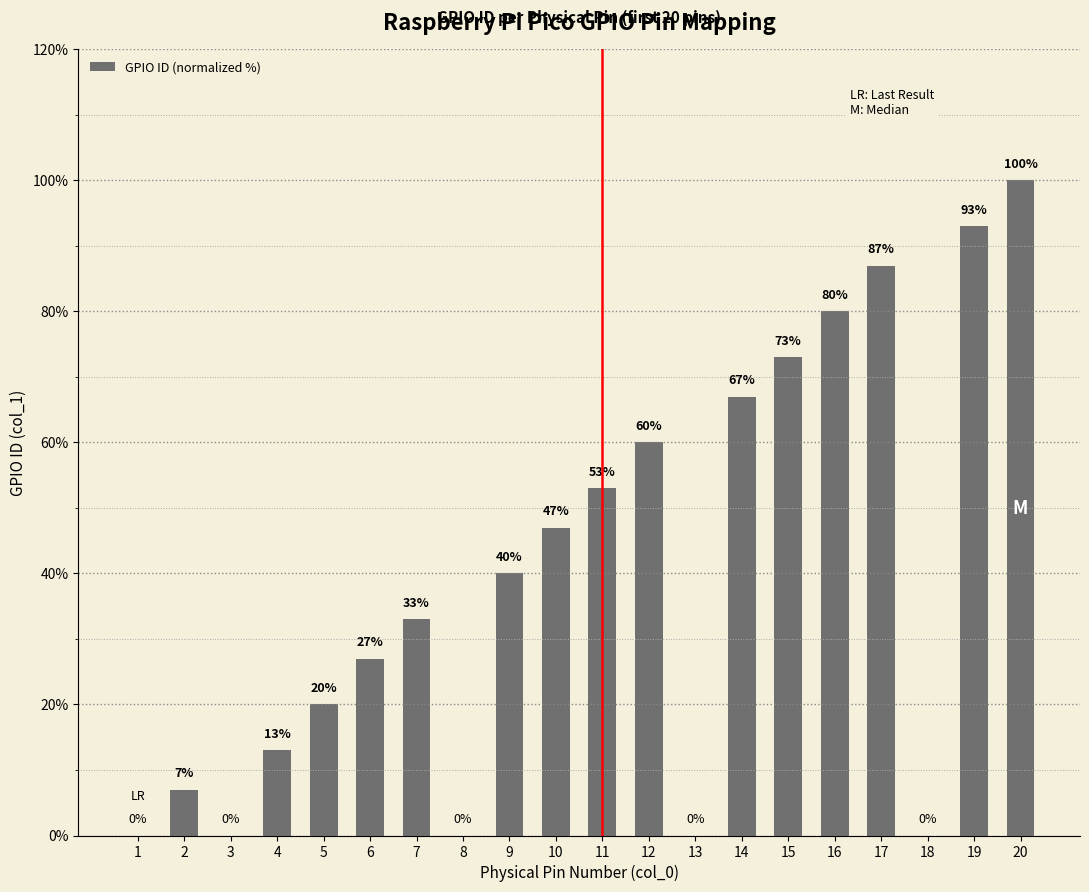

The value at 8 is 37. True or false?

False